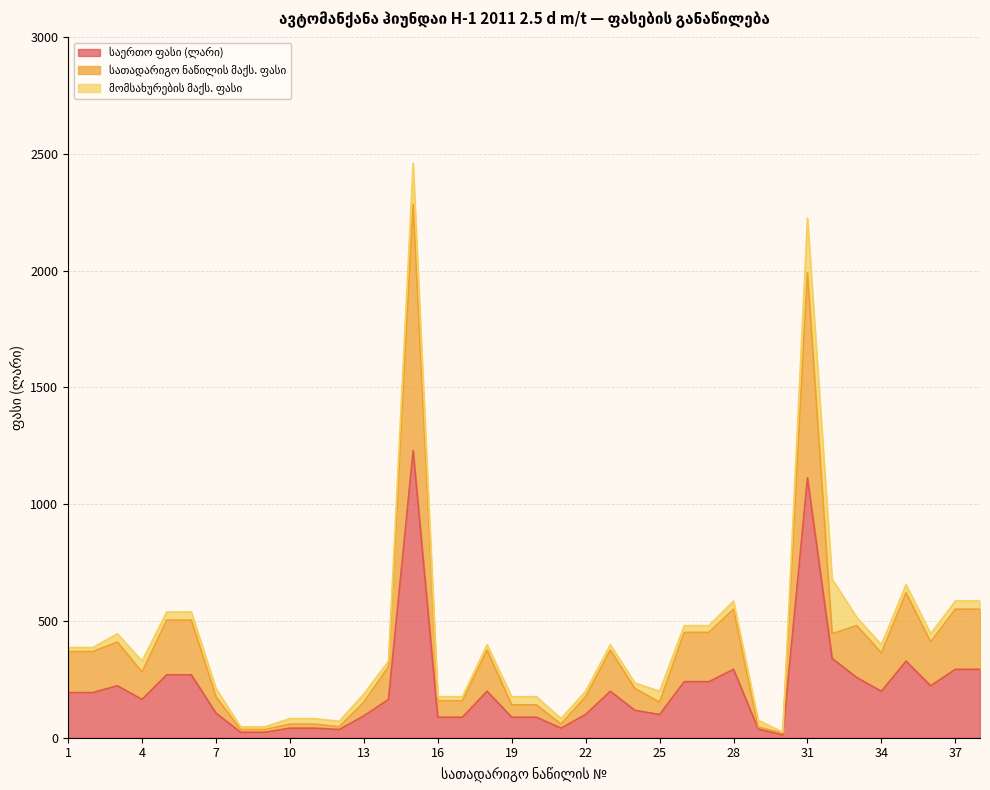

True or false: სათადარიგო ნაწილის მაქს. ფასი and საერთო ფასი (ლარი) cross at least once.

False